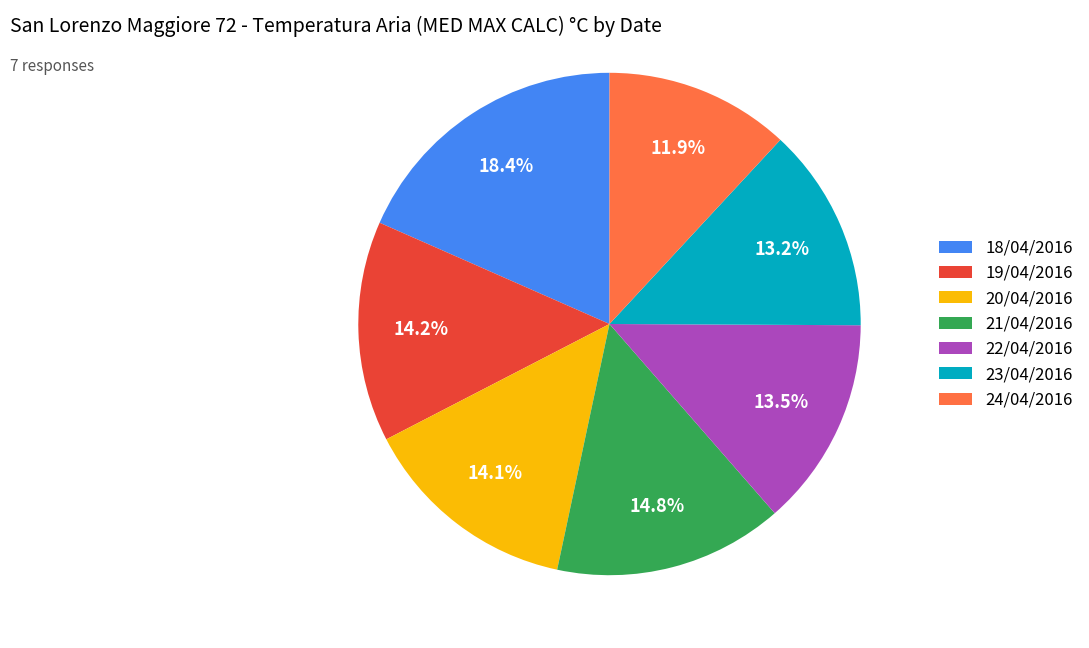

The 19/04/2016 slice represents 14% of the pie. True or false?

True